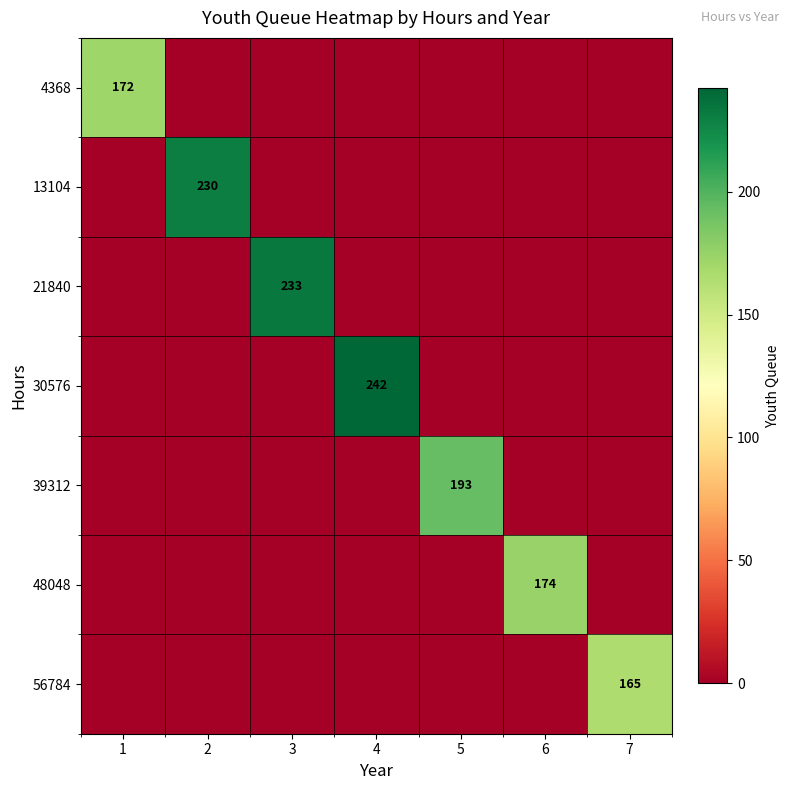

The value of 39312 at 5 is 131. True or false?

False